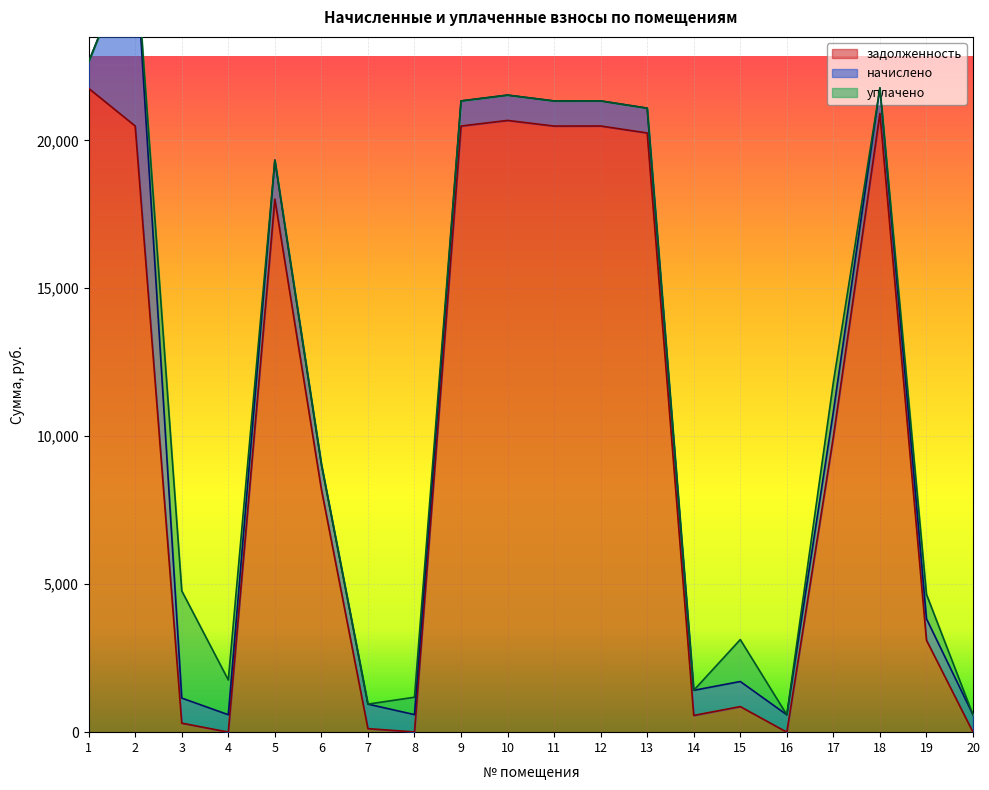

What is the maximum value for задолженность?

21754.6